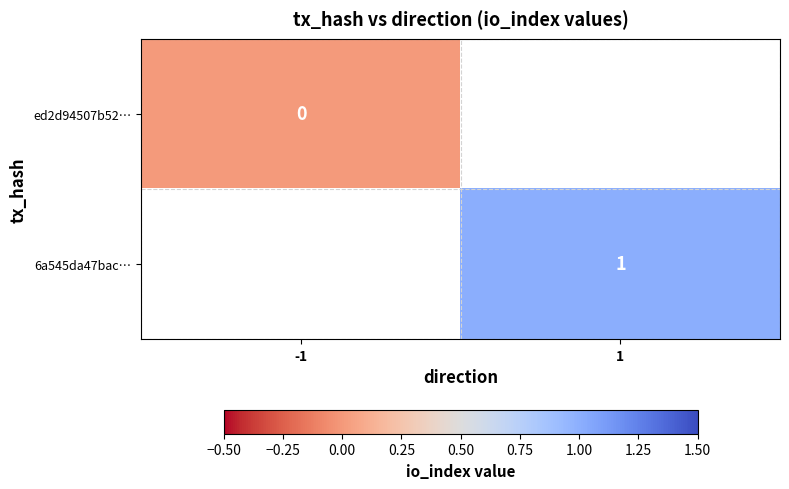

At which category does the chart reach its peak across all series?

1